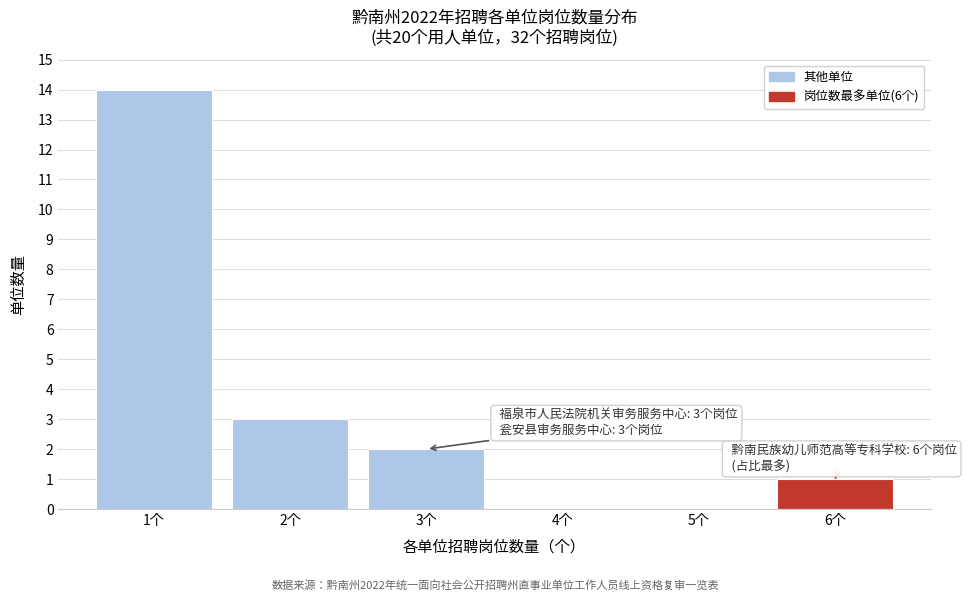

Which range on the x-axis has the tallest bar?

0.5 to 1.5